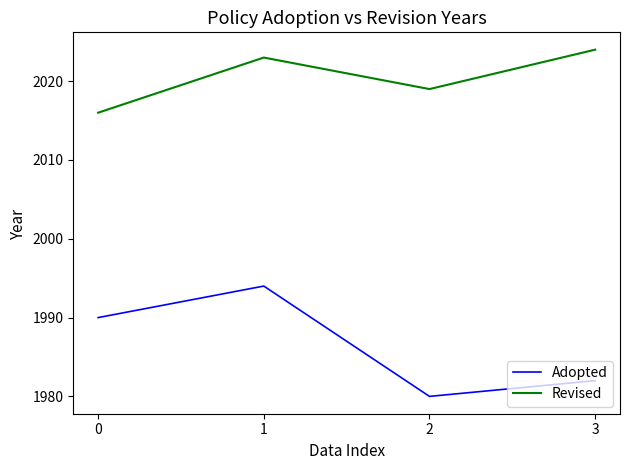

Rank the categories by Adopted value from highest to lowest.

1, 0, 3, 2